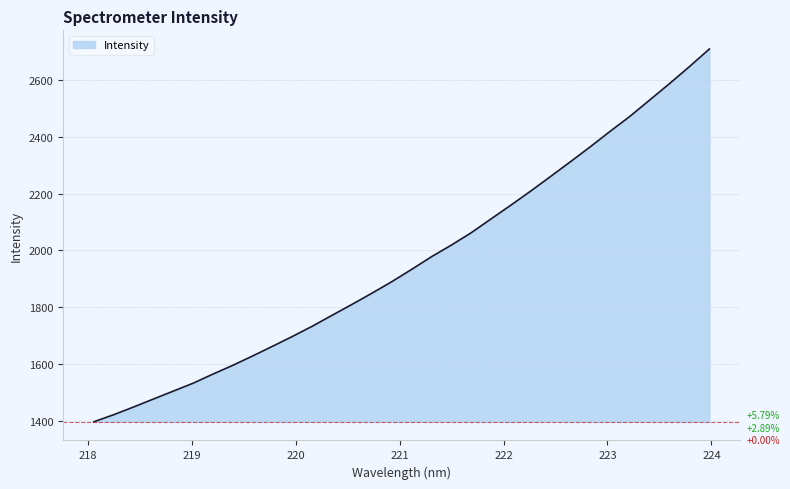

True or false: the data has more than 1 interior local peaks.

False